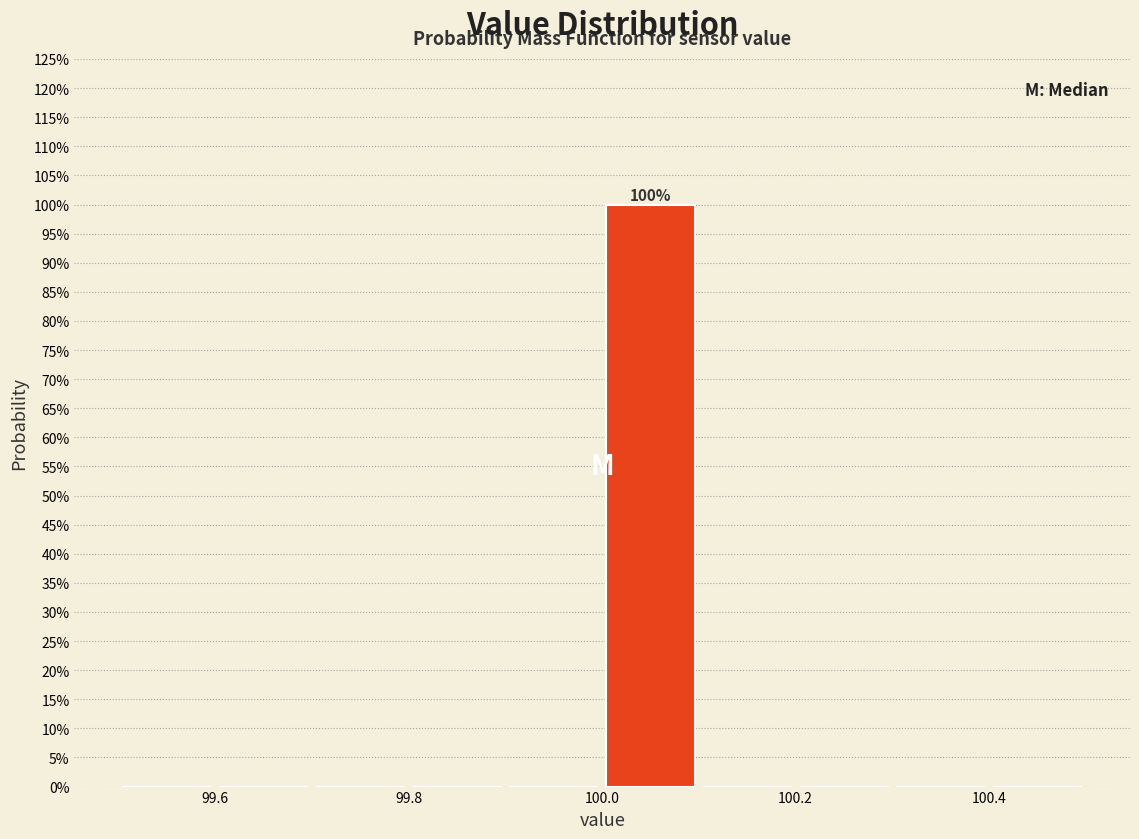

Which range on the x-axis has the tallest bar?

100.0 to 100.1